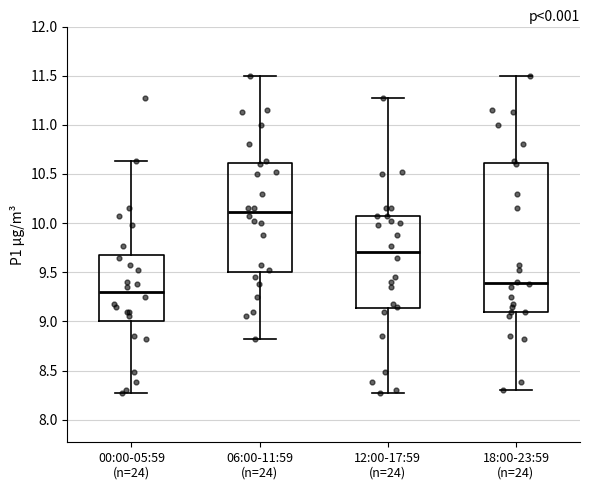

Which box has the highest median line?

06:00-11:59 (n=24)